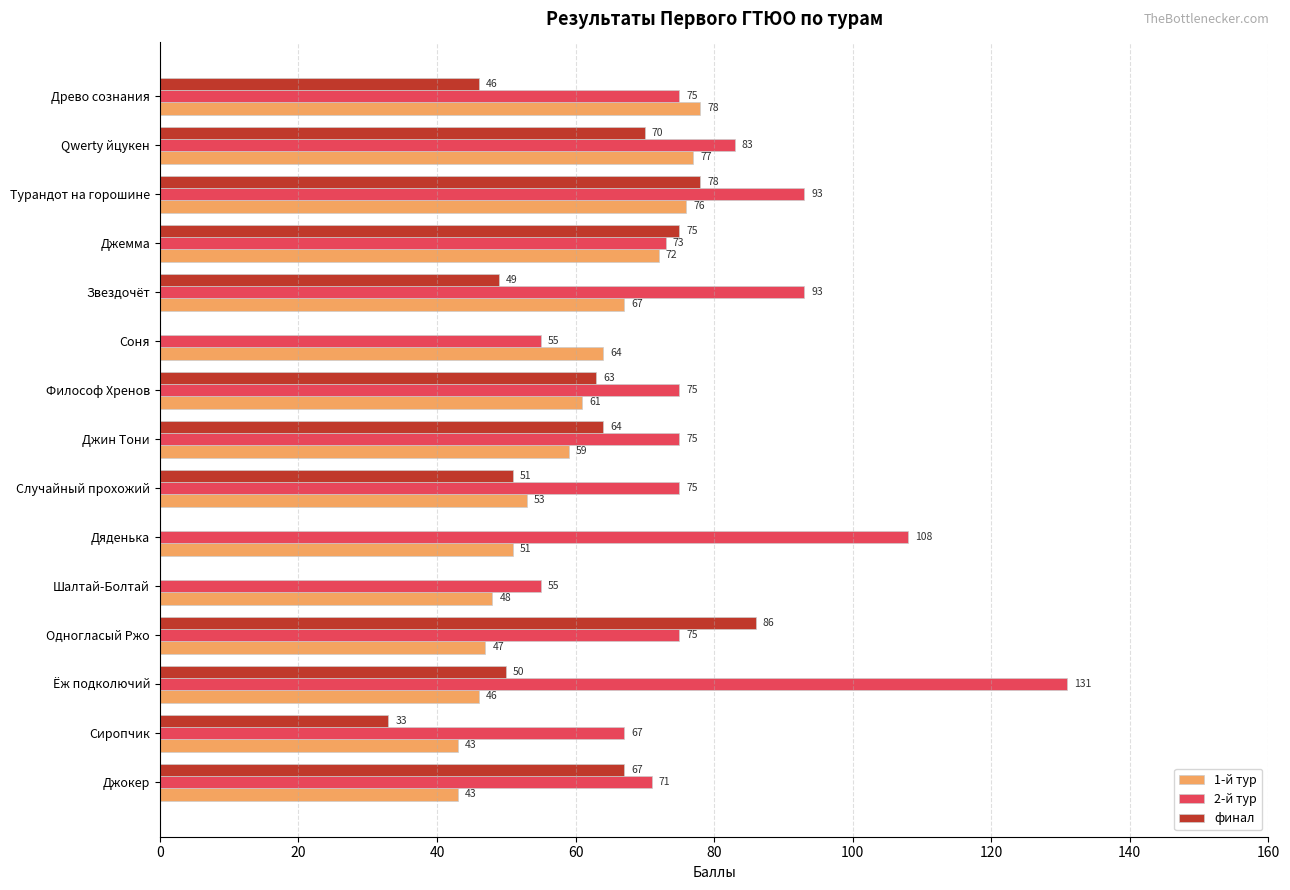

Which series has the largest total across all categories?

2-й тур